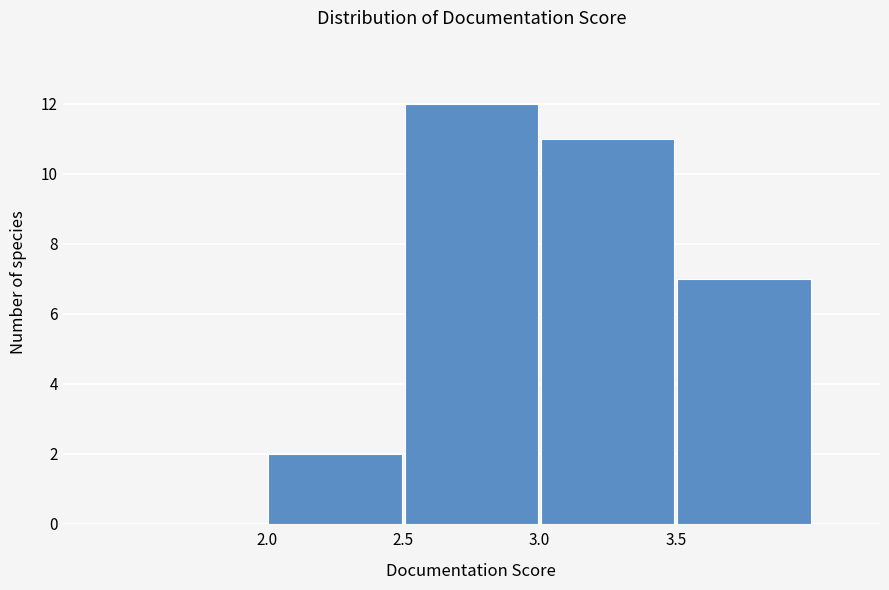

Reading left to right, list every bar in this chart as the range it spans on the x-axis followed by its height. The values are not printed on the chart, so give them approximately, as read against the axis.

1.5 to 2.0: 0
2.0 to 2.5: 2
2.5 to 3.0: 12
3.0 to 3.5: 11
3.5 to 4.0: 7